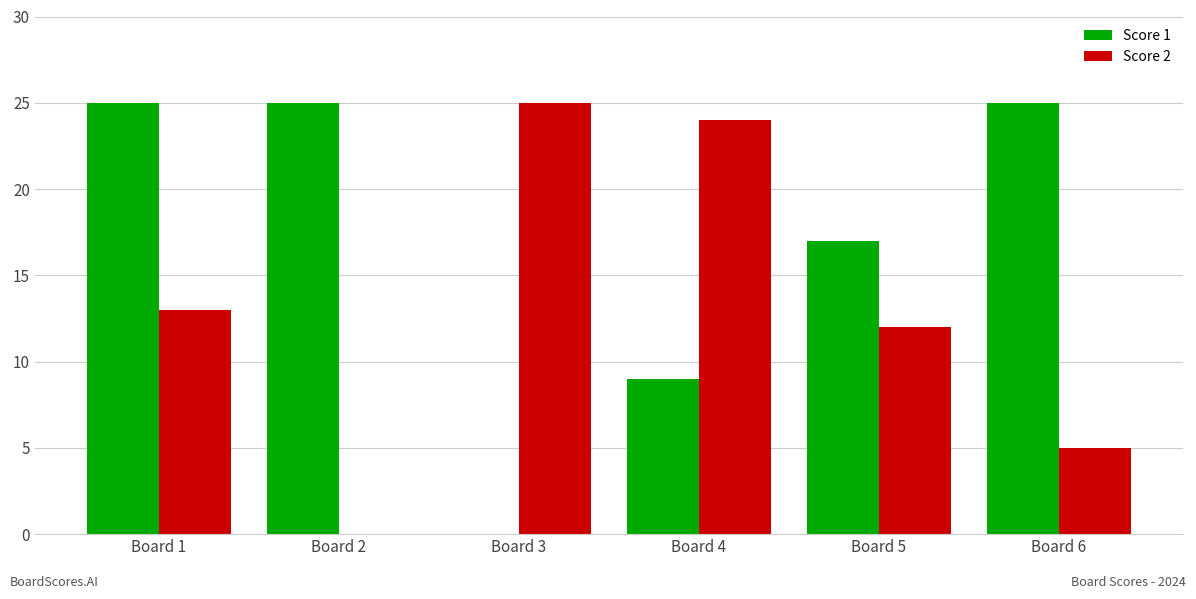

Which series has the largest total across all categories?

Score 1